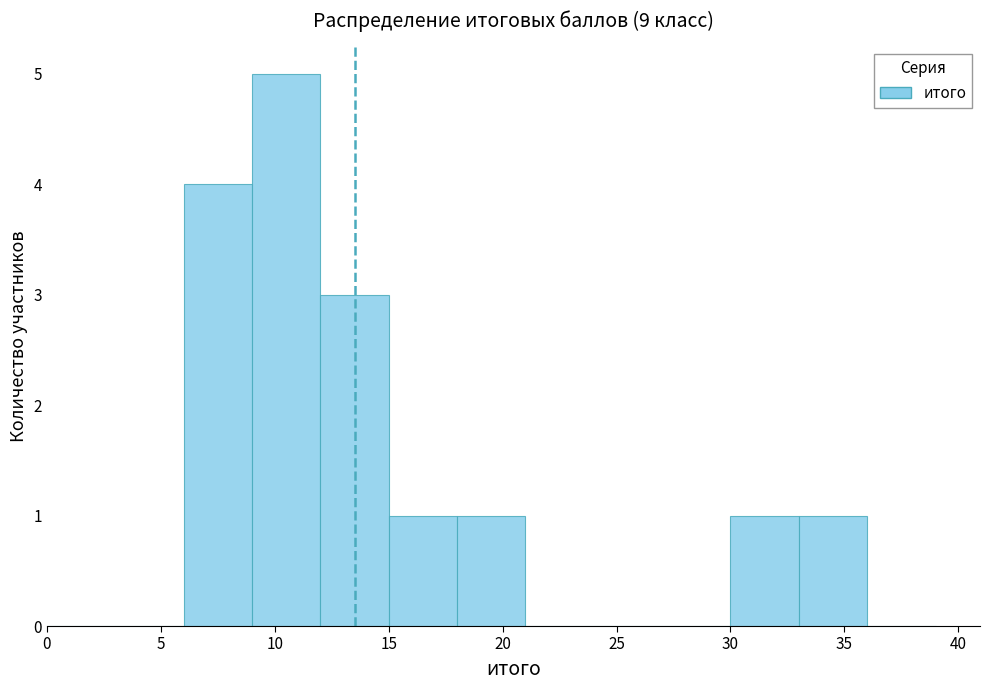

How tall is the bar that spans 18 to 21 on the x-axis? The values are not printed on the chart, so give them approximately, as read against the axis.

1